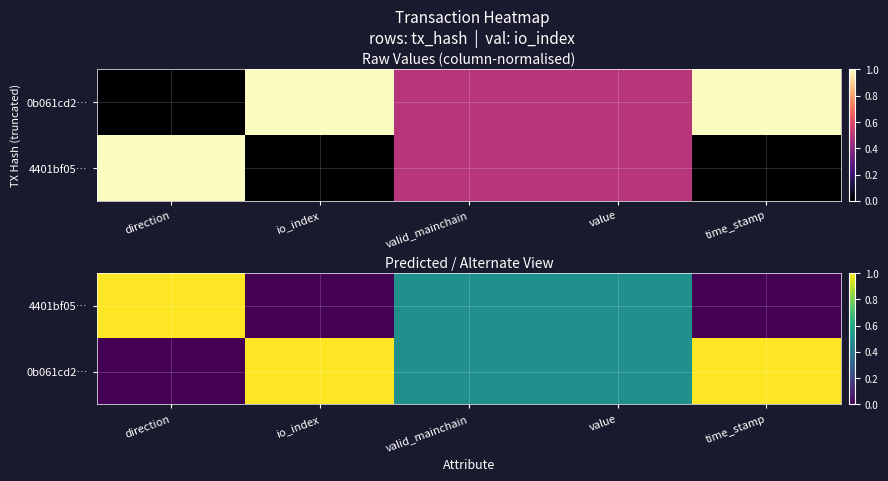

True or false: 4401bf05… has a value of -0.4 at time_stamp.

False